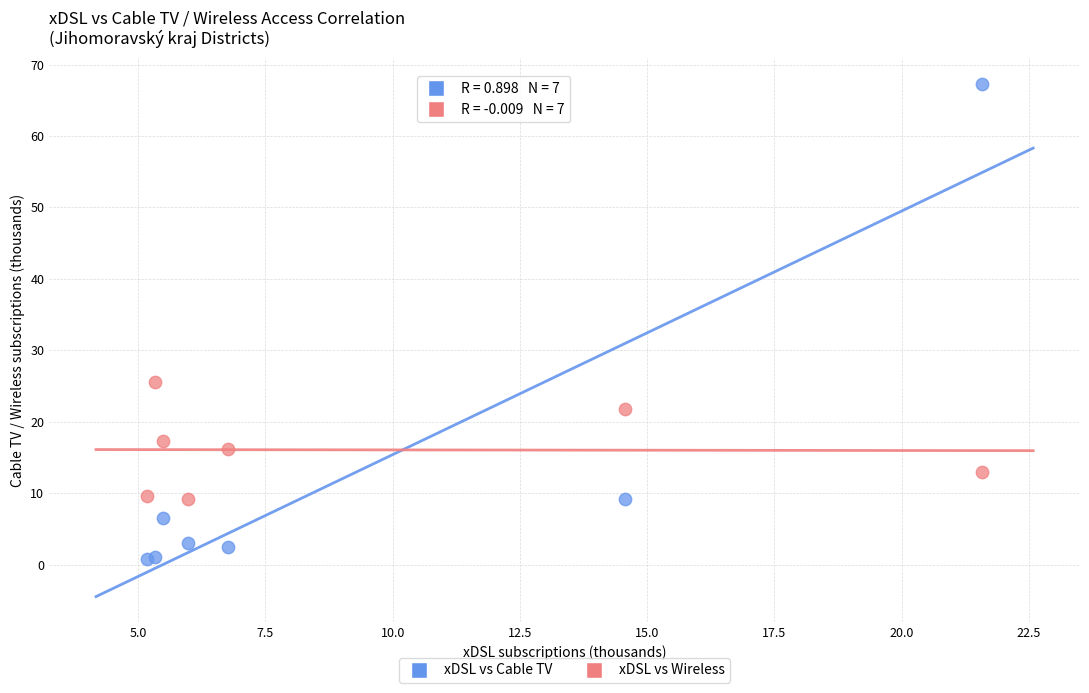

Across all series, what Y value is closest to 34?

25.5